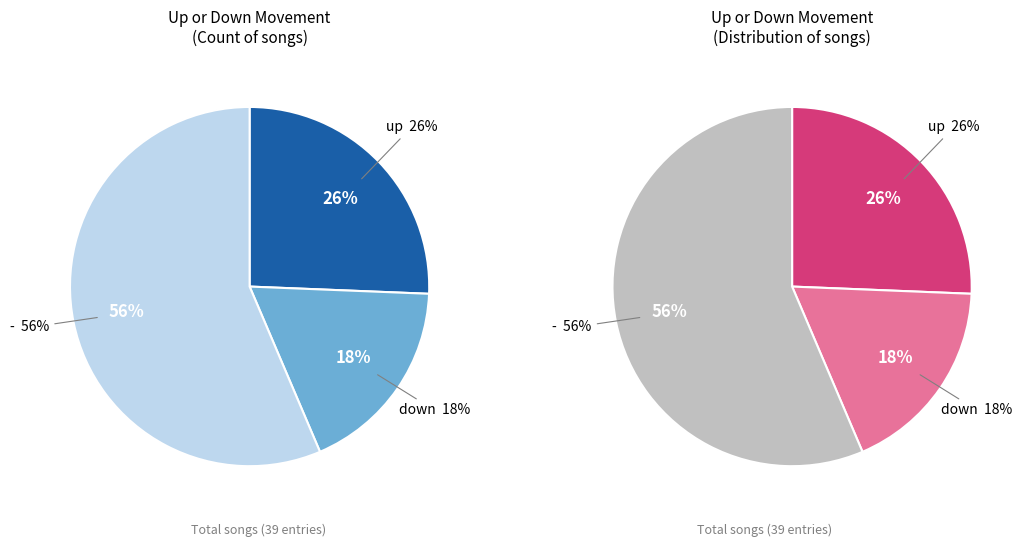

Does up represent more than half of the total?

No